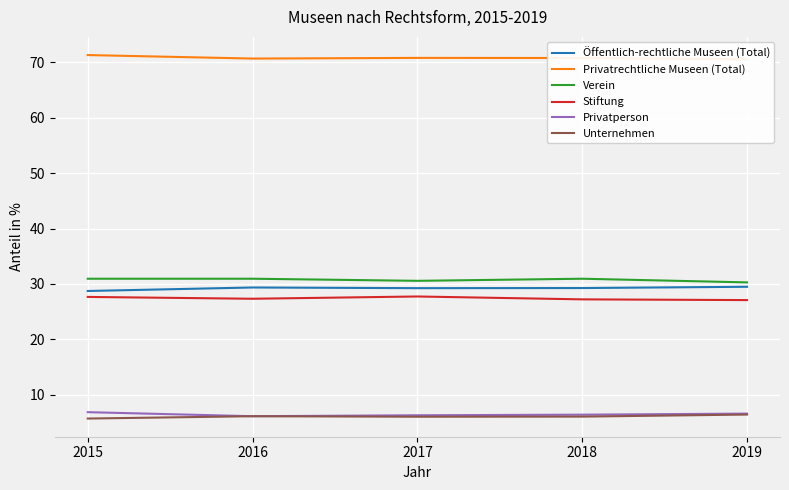

True or false: Verein has a value of 30.6 at 2017.

True